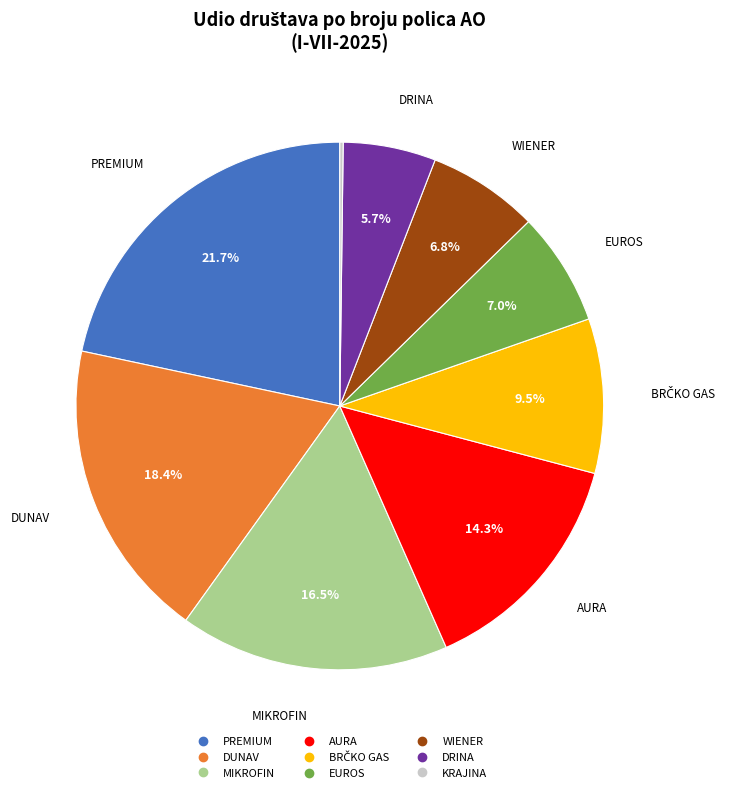

Which category has the biggest portion of the pie?

PREMIUM